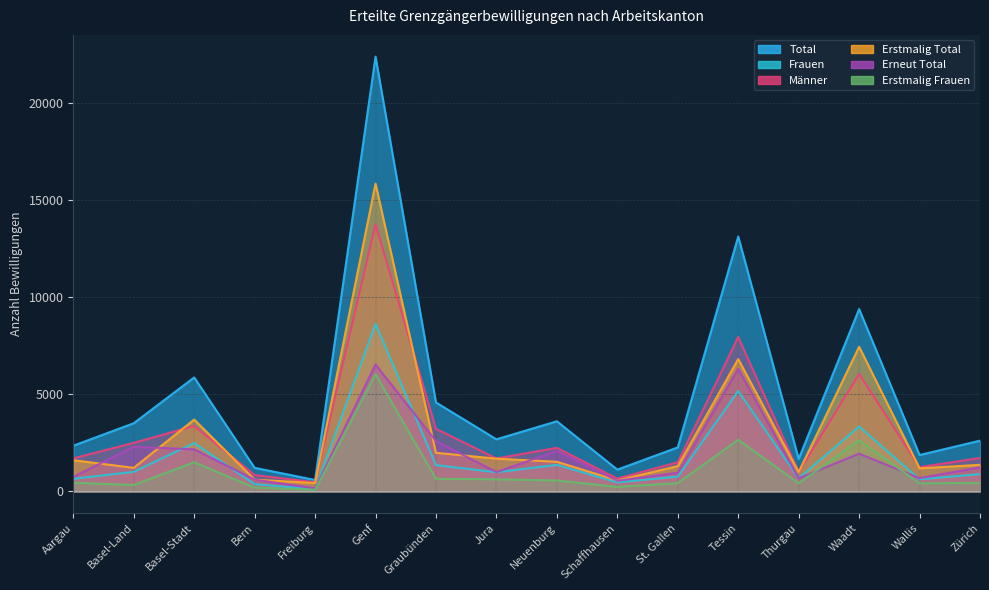

What is the sum of all Frauen values?

28914